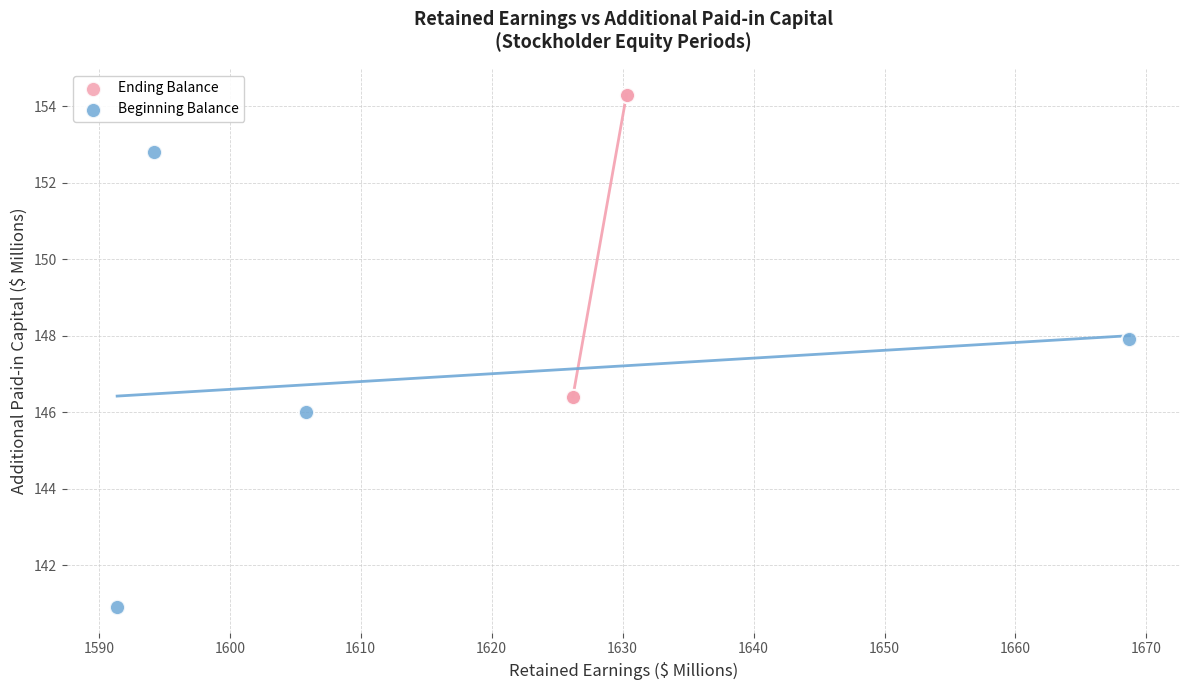

Which series reaches the maximum Y coordinate?

Ending Balance